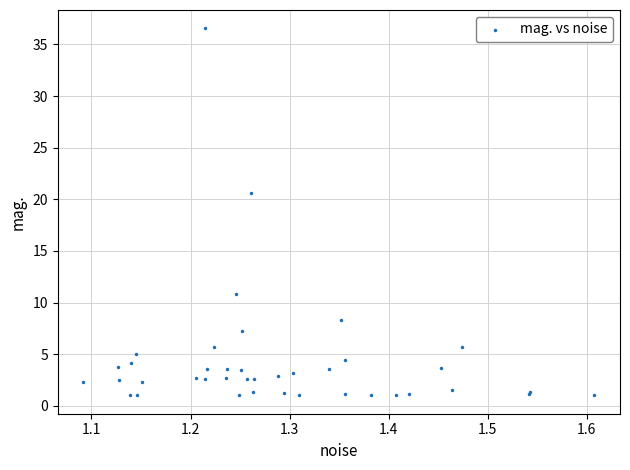

What Y value in the scatter plot is closest to 18?

20.6